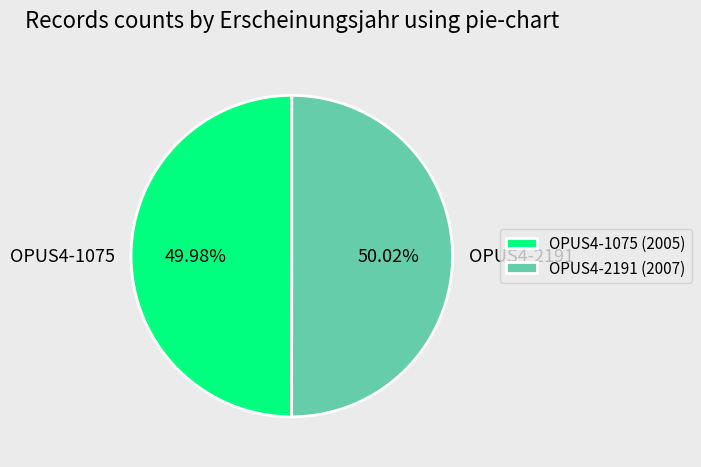

Count the number of slices in the pie.

2